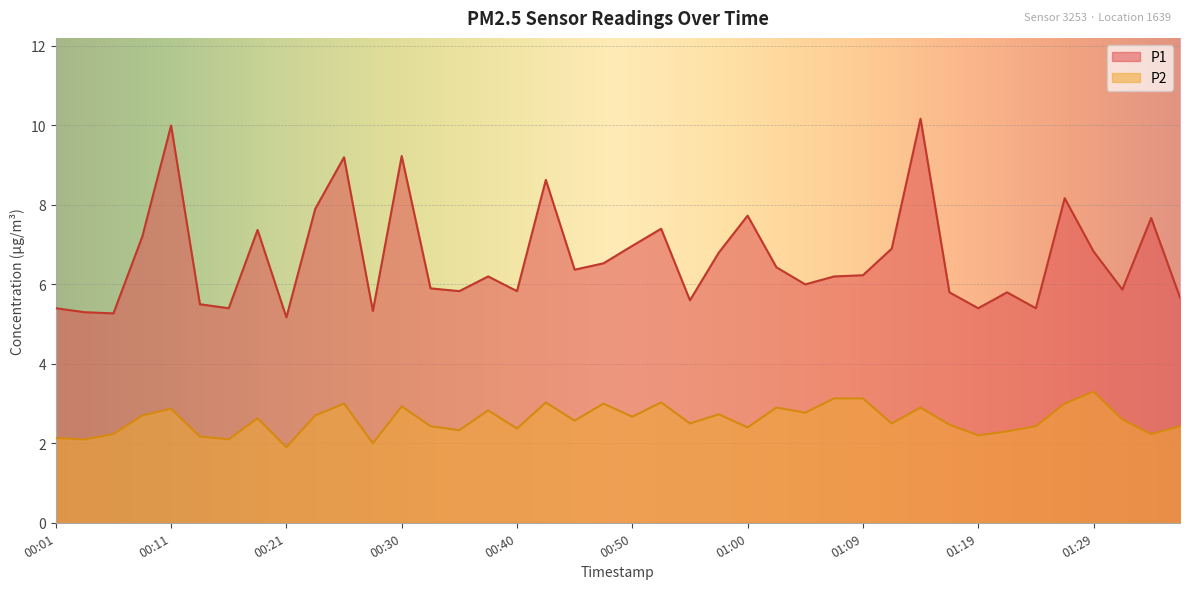

True or false: P2 and P1 cross at least once.

False